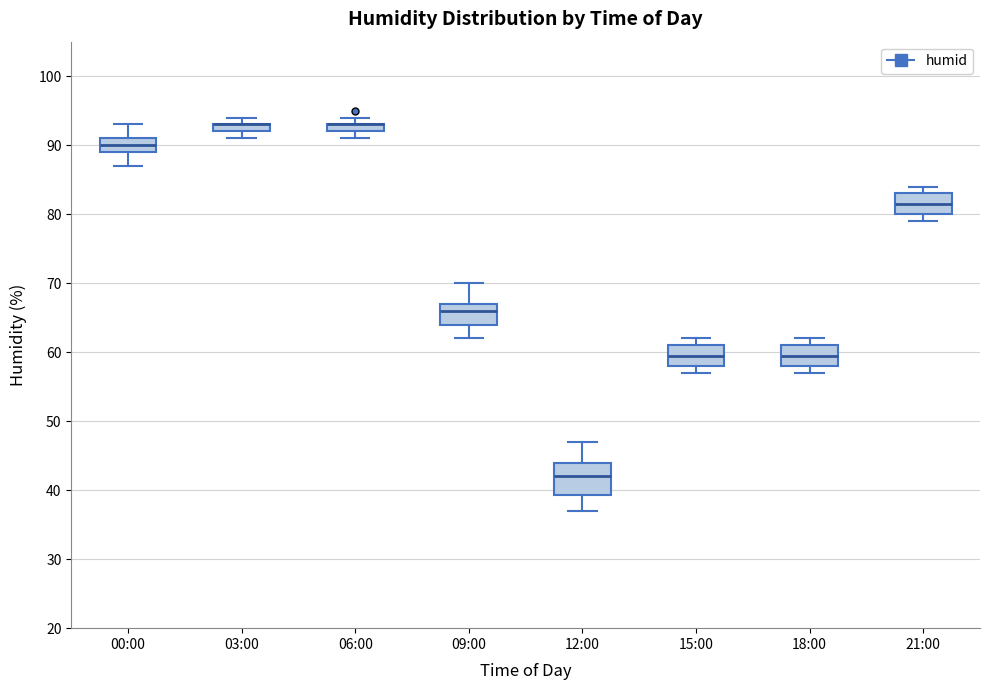

Which box is the tallest, from its lower edge to its upper edge?

12:00